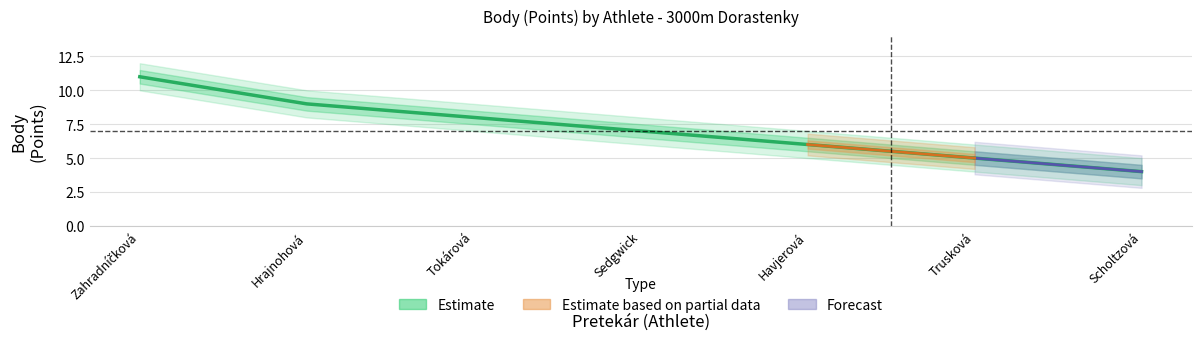

What position from the right is Havjerová?

3